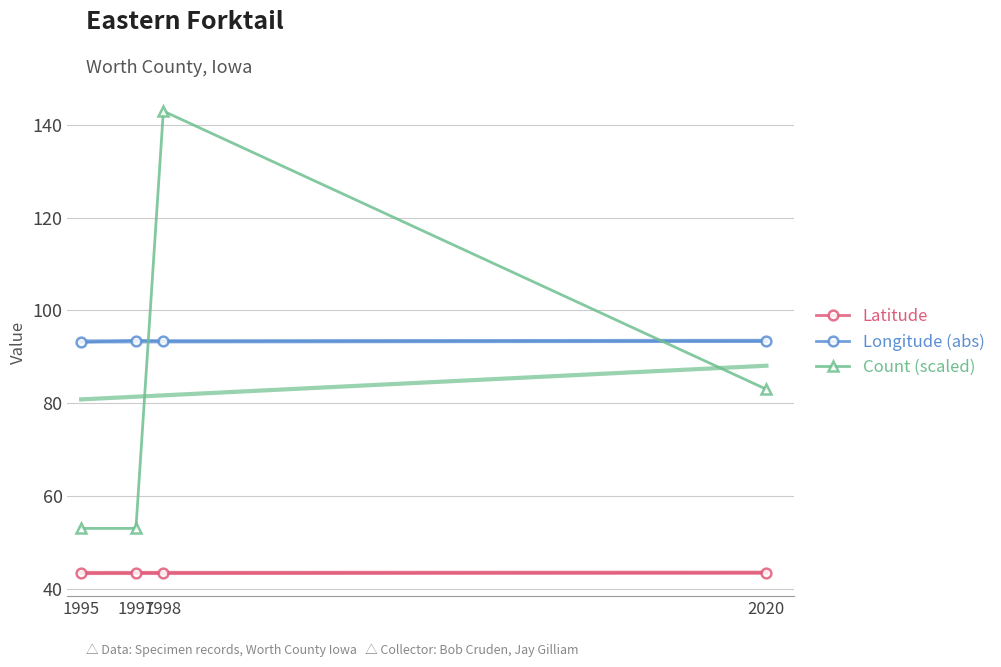

At which label is Longitude (abs) closest to 93?

1995